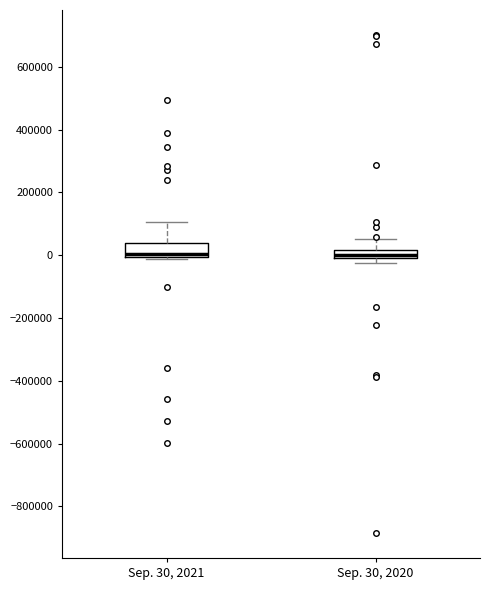

Where does the upper whisker of the box for Sep. 30, 2020 end on the y-axis? The values are not printed on the chart, so give them approximately, as read against the axis.

60000